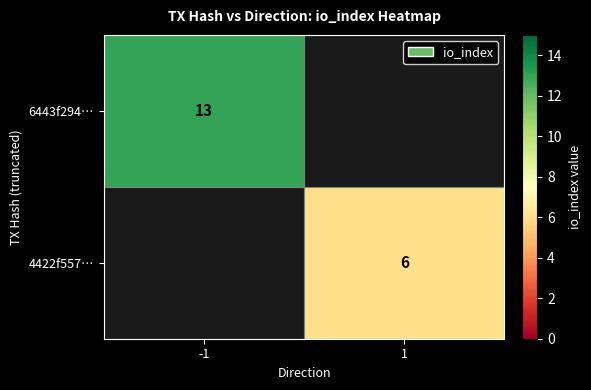

Is it true that 6443f294… equals 3 at -1?

False